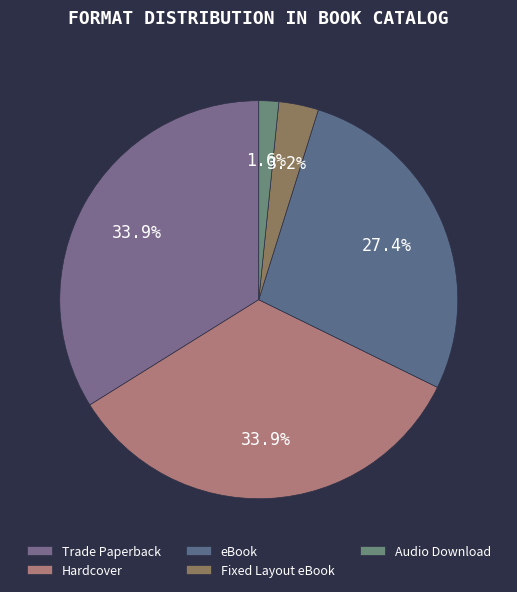

How many segments does this pie chart have?

5